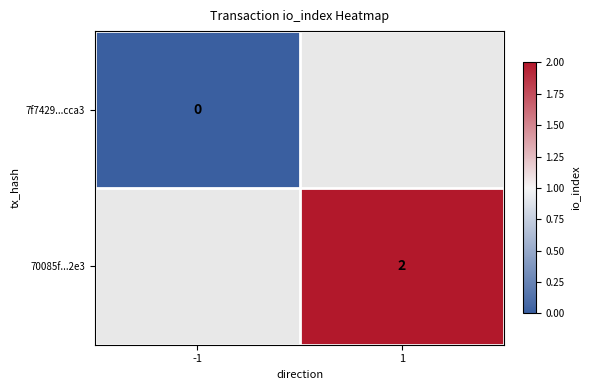

Is it true that 70085f...2e3 equals 3 at 1?

False